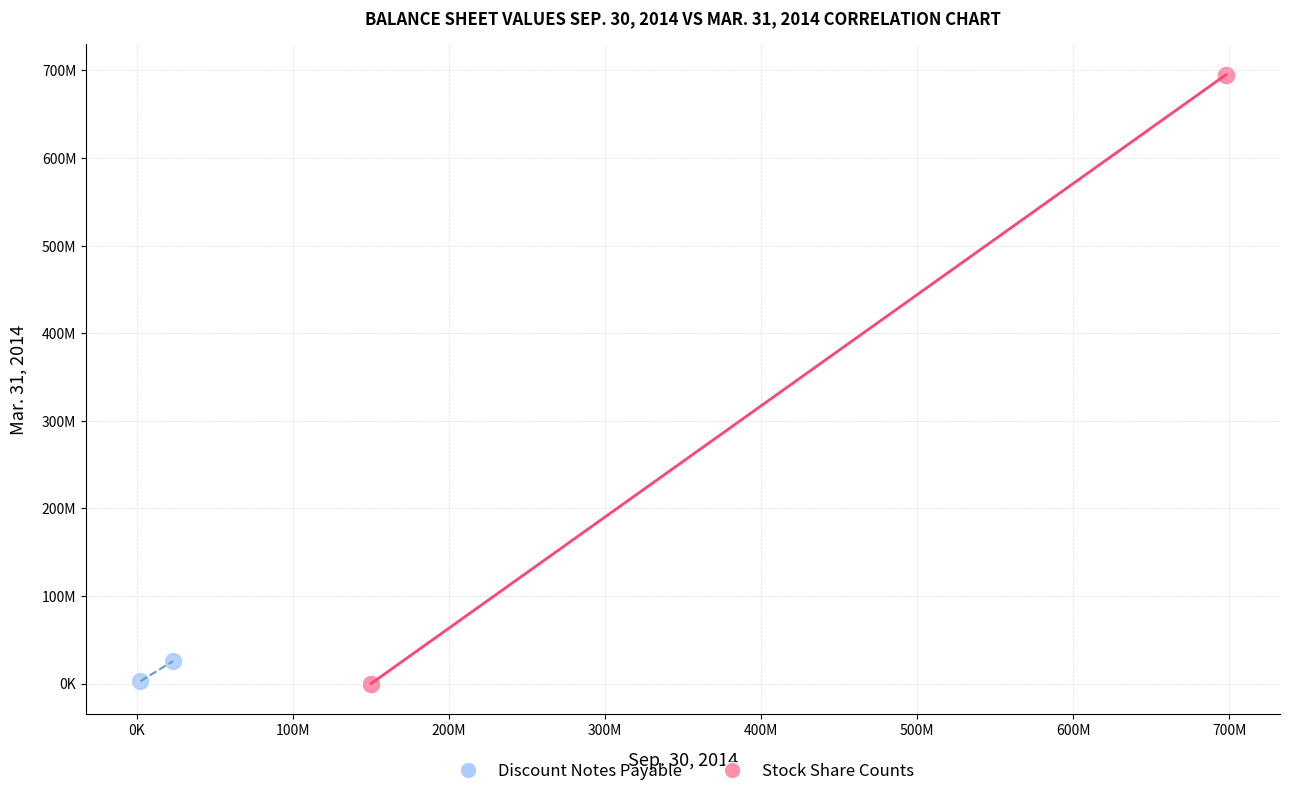

What are all the series names shown in the legend?

Discount Notes Payable, Stock Share Counts